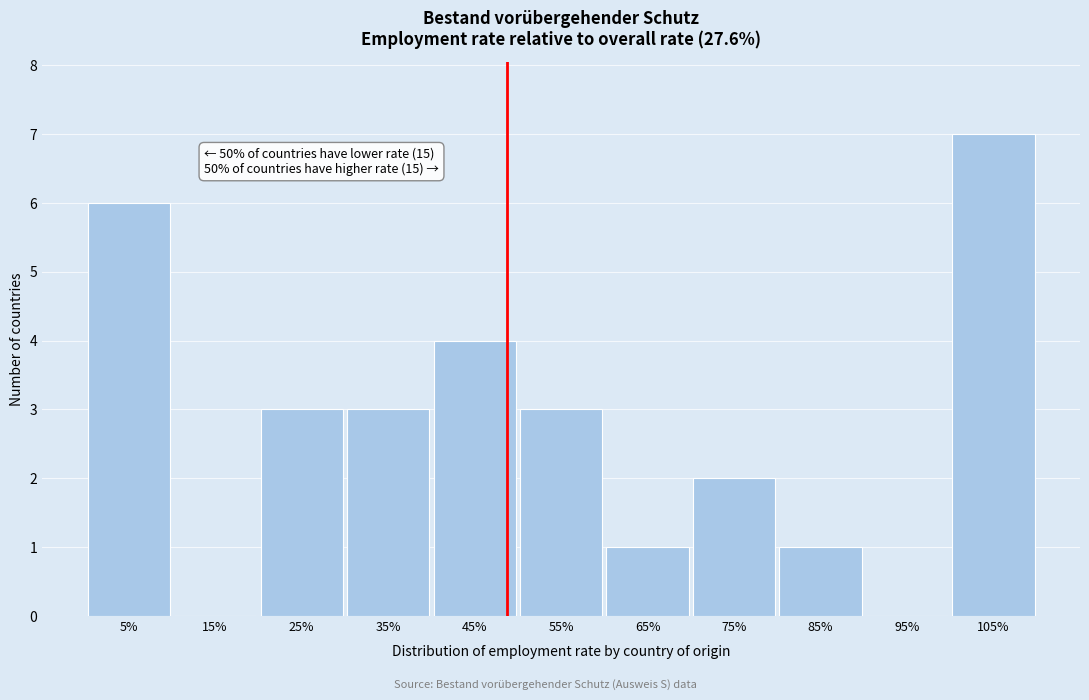

Over which range of the x-axis is the bar tallest?

100 to 110